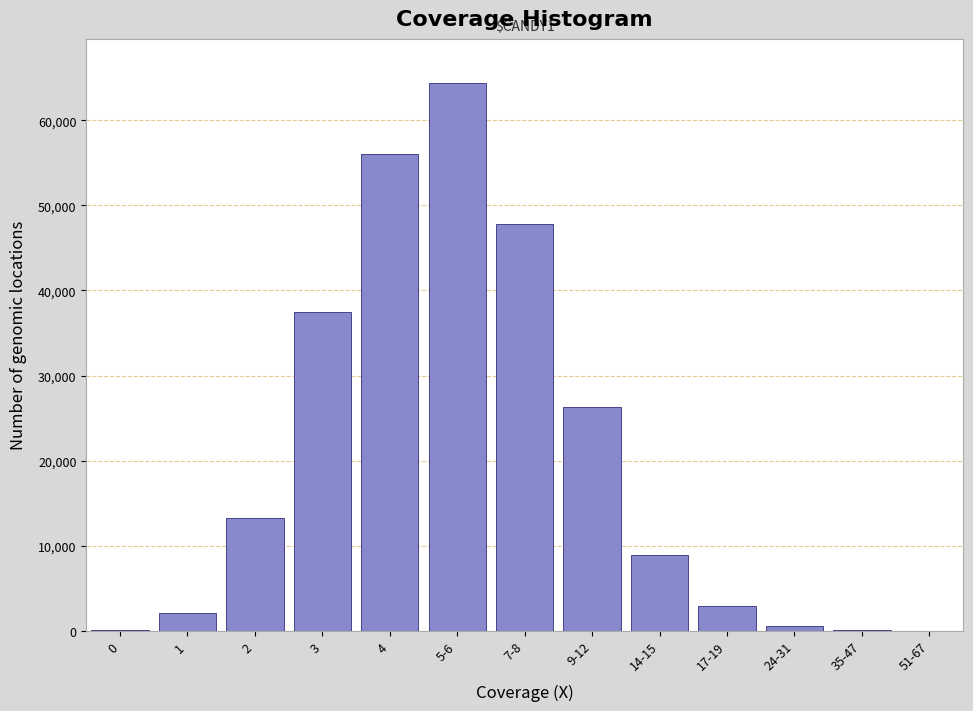

Approximately how many times larger is the value at 4 compared to 1?

27.4